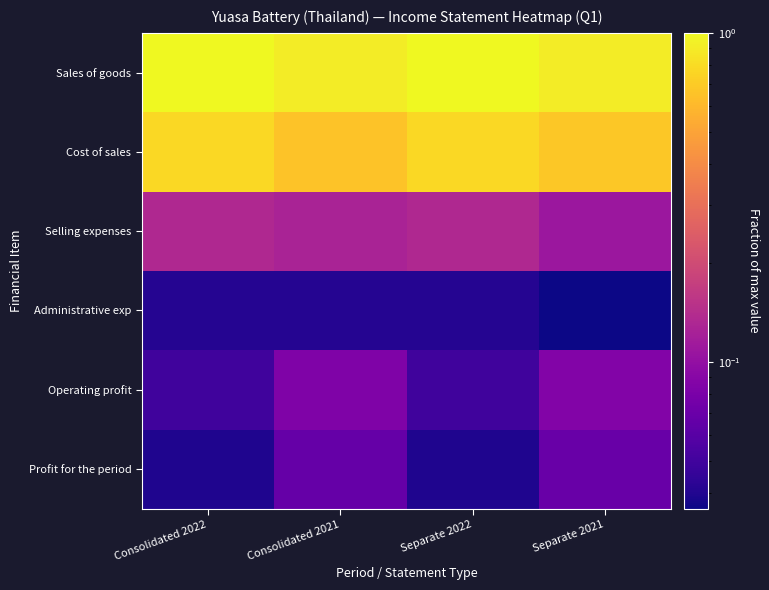

At which category does the chart reach its peak across all series?

Consolidated 2022